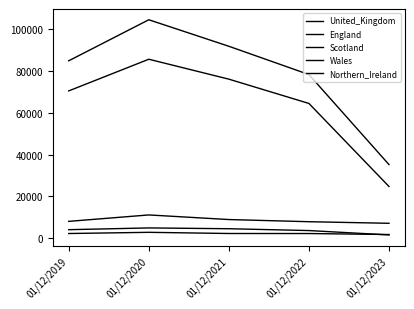

How many interior local peaks does the England series have?

1